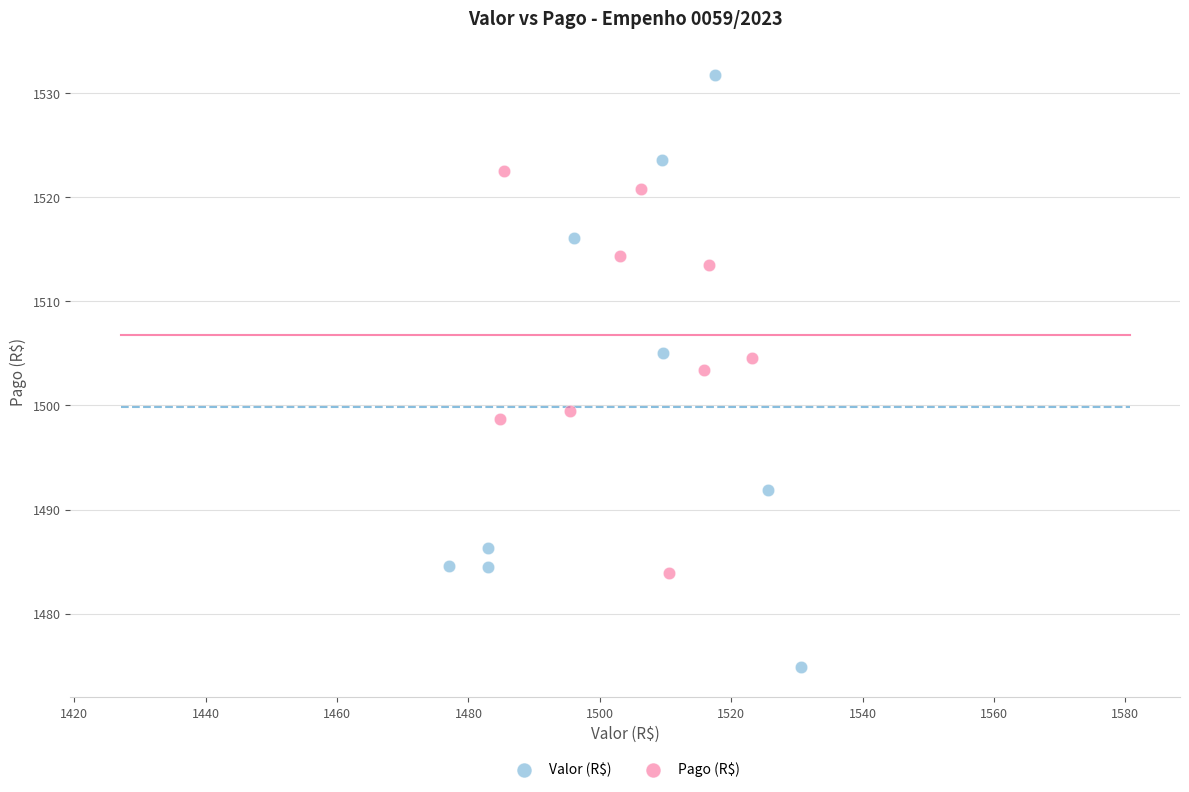

Which series has the largest Y range (max minus min)?

Valor (R$)